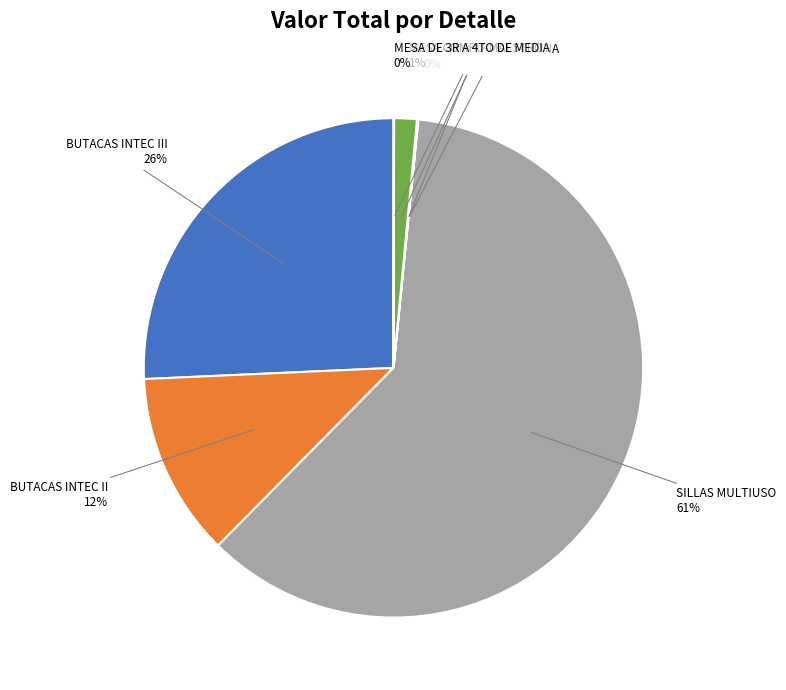

Combined, do MESA COMPU-MAESTRO and BUTACAS INTEC II account for over 50%?

No